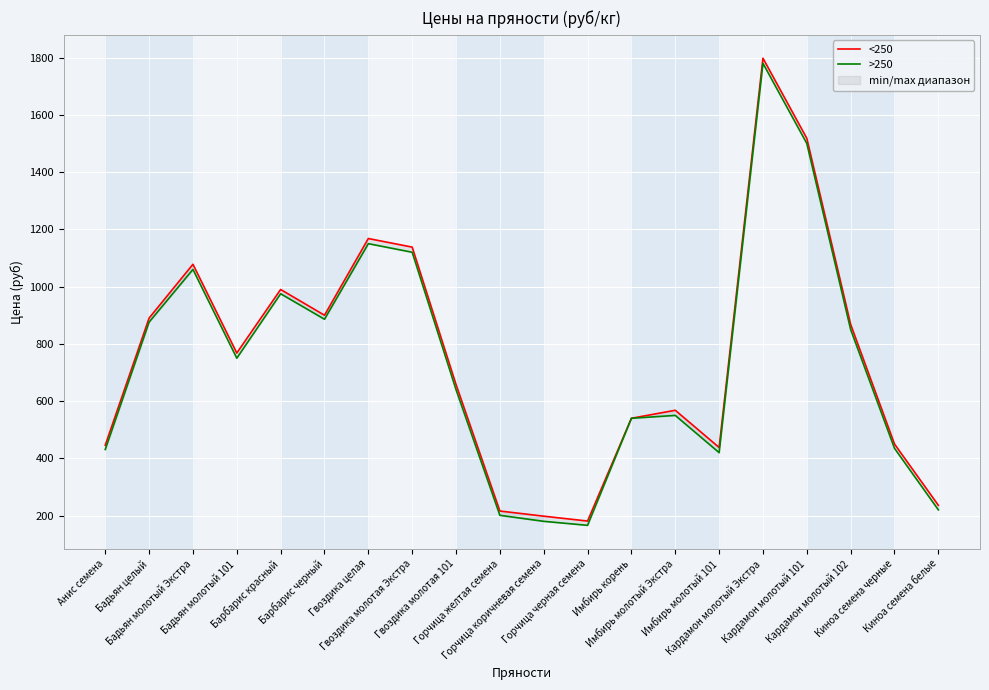

Reading left to right, list all the values displayed in this chart.

<250: 446	890	1078	768	990	900	1168	1138	658	216	198	181	540	568	438	1798	1518	868	450	236
>250: 431	876	1060	750	975	886	1150	1120	640	201	180	166	540	550	420	1780	1500	850	435	220